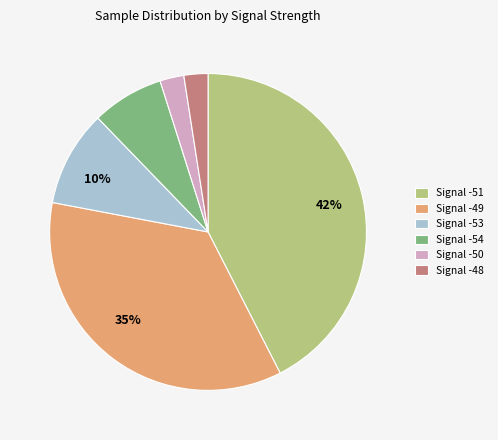

Which category has the biggest portion of the pie?

Signal -51